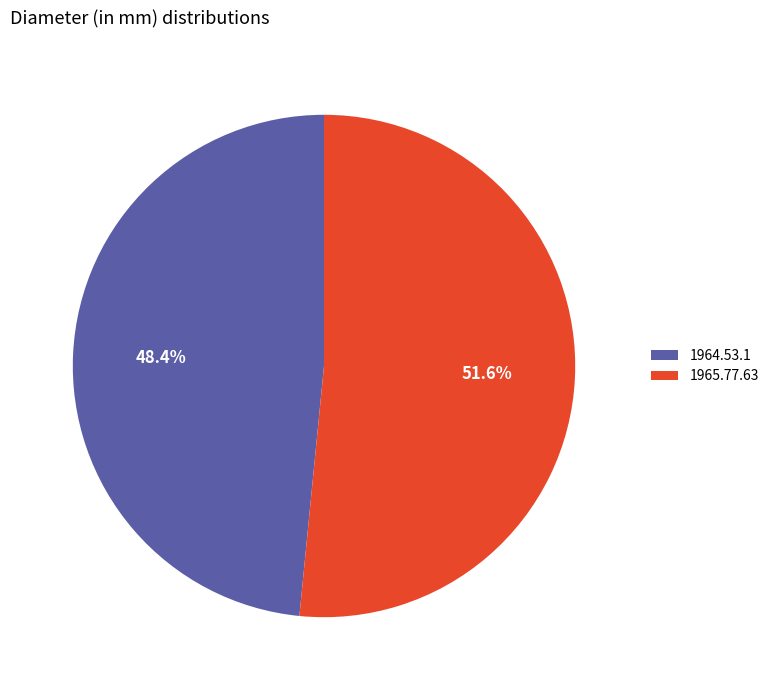

The 1964.53.1 slice represents 39% of the pie. True or false?

False